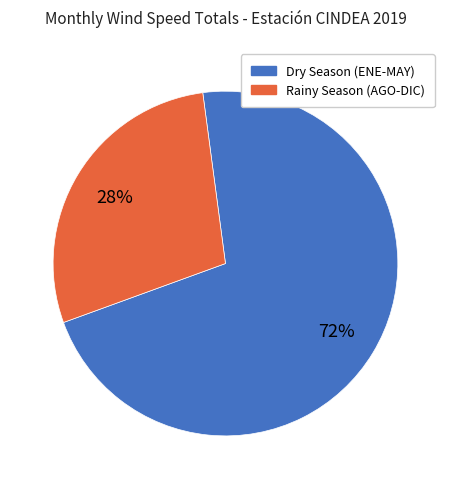

Which category has the biggest portion of the pie?

Dry Season (ENE-MAY)